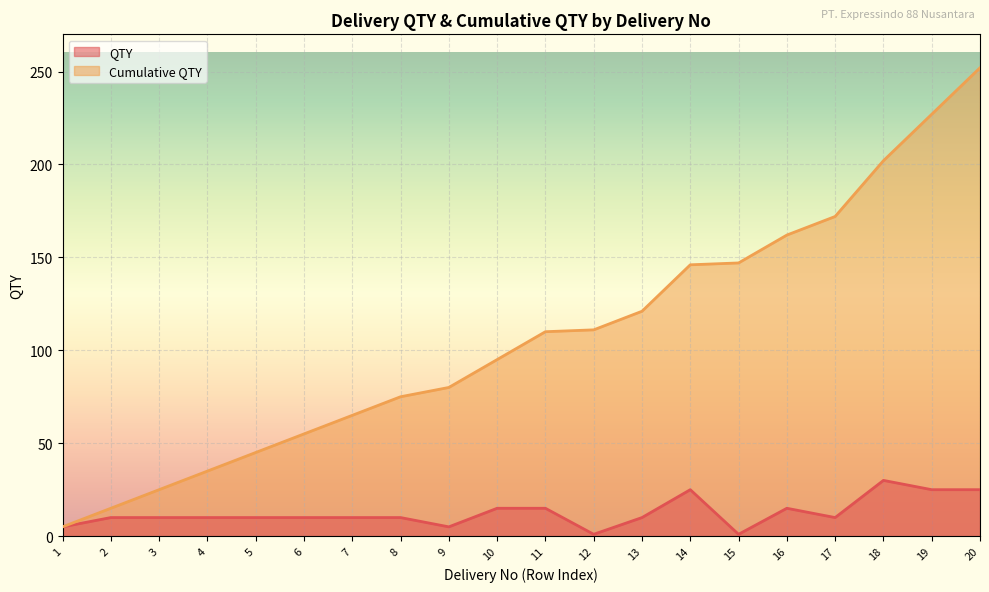

Is the value of L/T POD Day (Cumulative) at 18 greater than the value of QTY at 18?

Yes